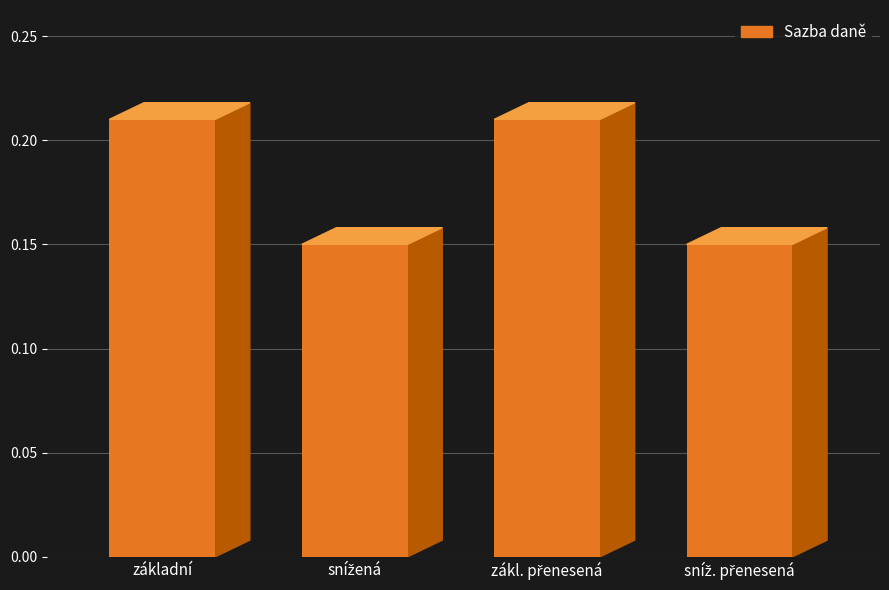

True or false: the data shows 0.1 at sníž. přenesená.

True